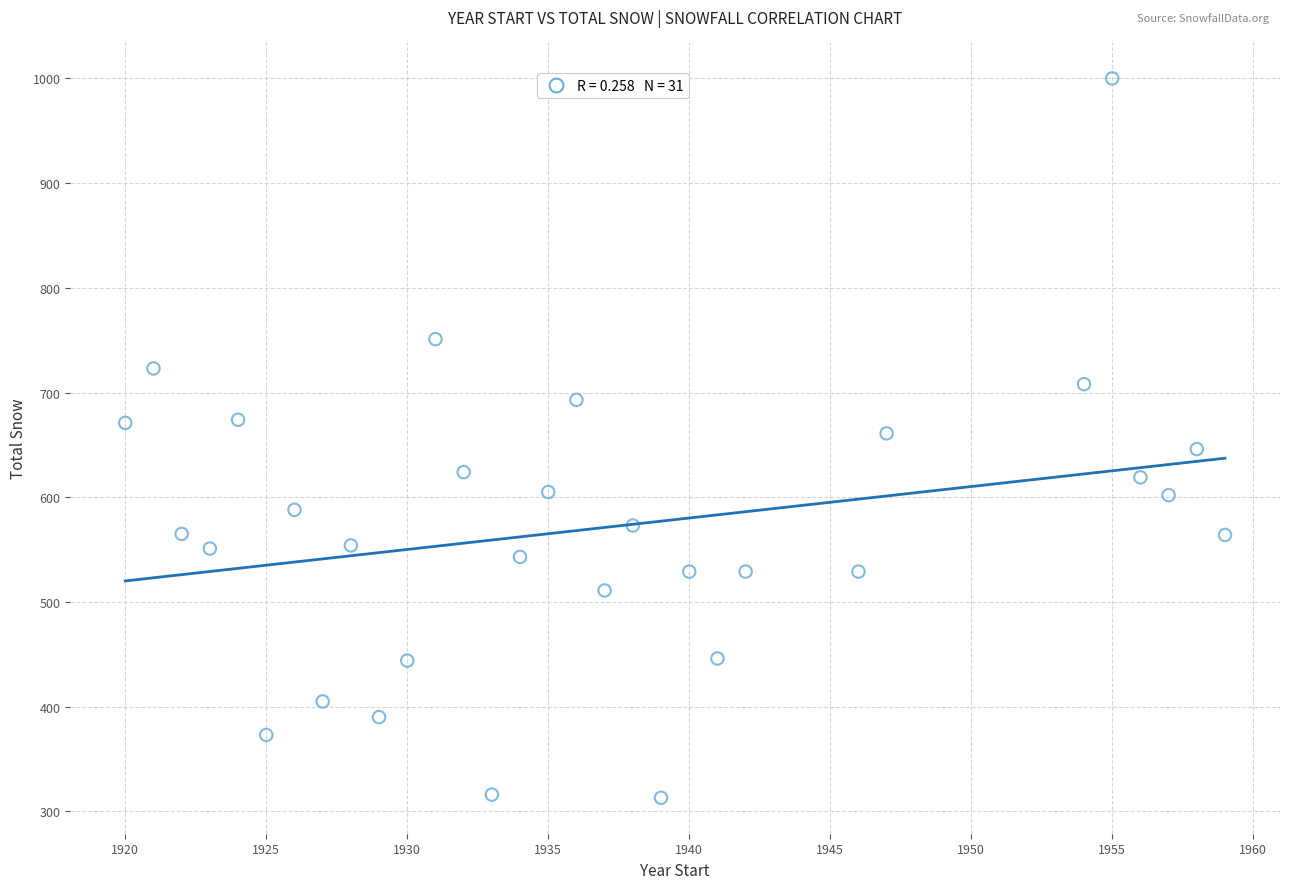

What is the range of Y values (max minus min)?

687